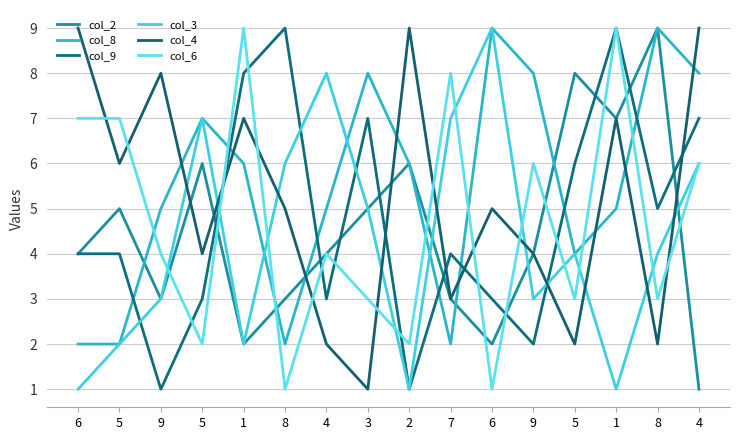

What is the approximate value of col_6 at 4?

4